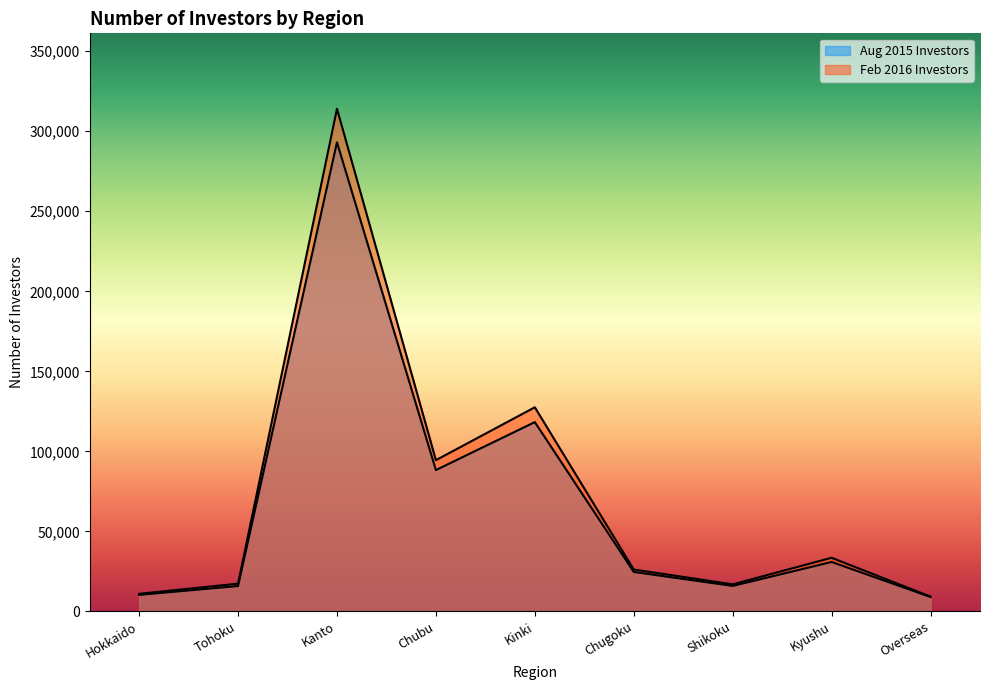

True or false: Feb 2016 Investors and Aug 2015 Investors intersect in this chart.

False